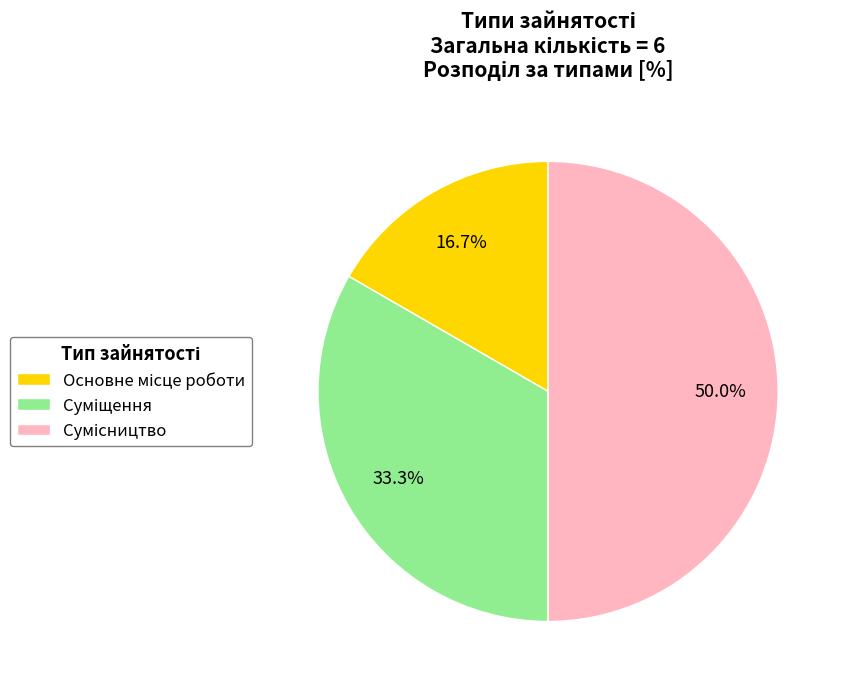

Combined, do Сумісництво and Основне місце роботи account for over 50%?

Yes